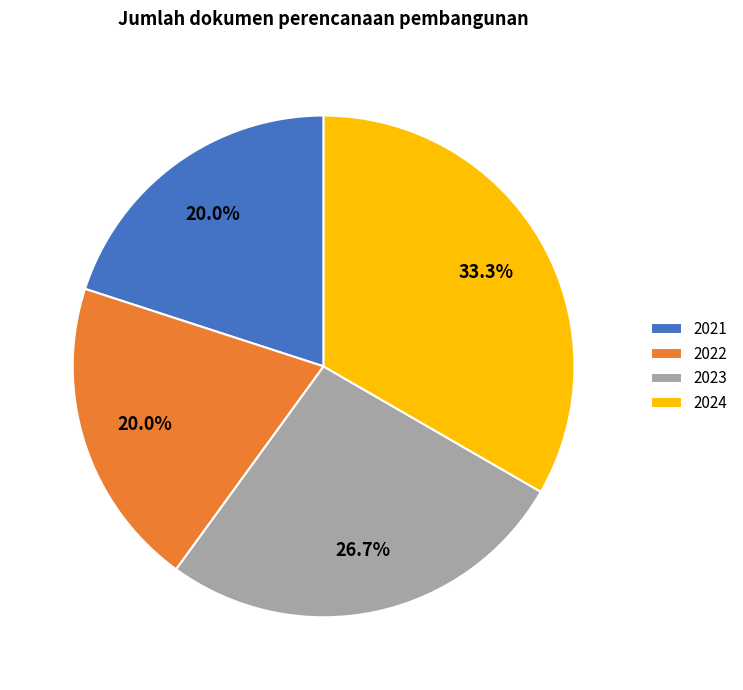

Is 2021 the majority of the pie?

No